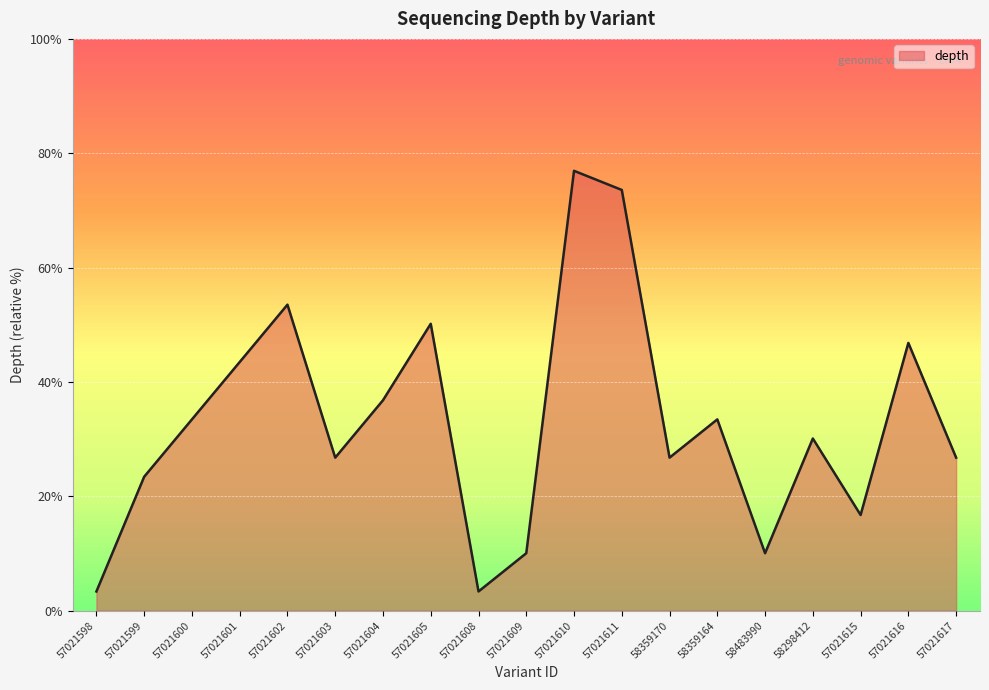

List the labels in order of value, smallest first.

57021598, 57021608, 57021609, 58483990, 57021615, 57021599, 57021603, 58359170, 57021617, 58298412, 57021600, 58359164, 57021604, 57021601, 57021616, 57021605, 57021602, 57021611, 57021610